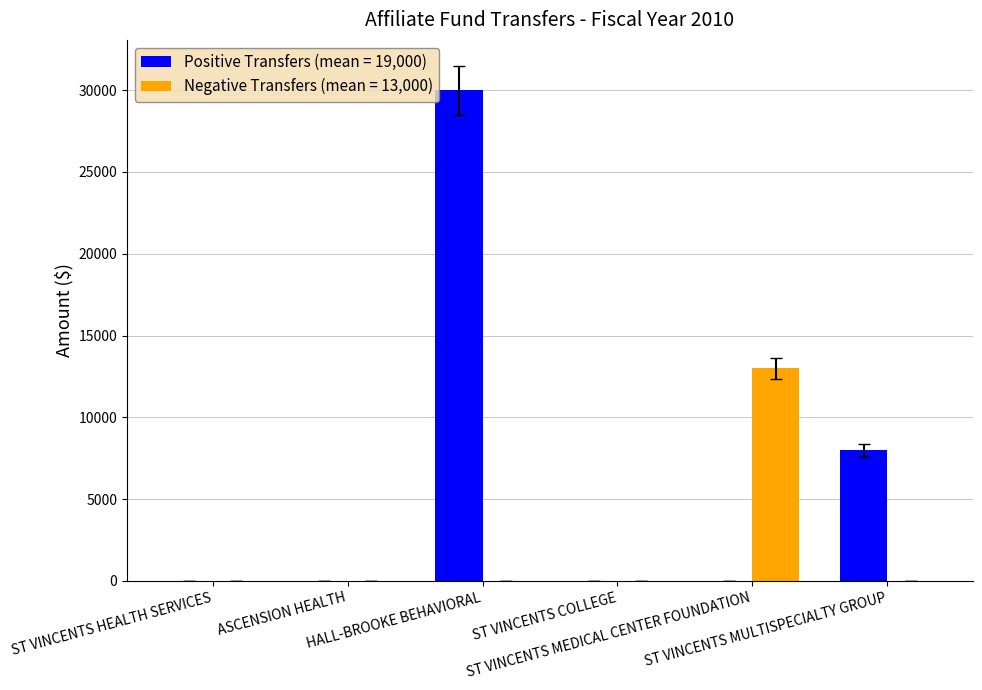

How many groups of bars are there?

6